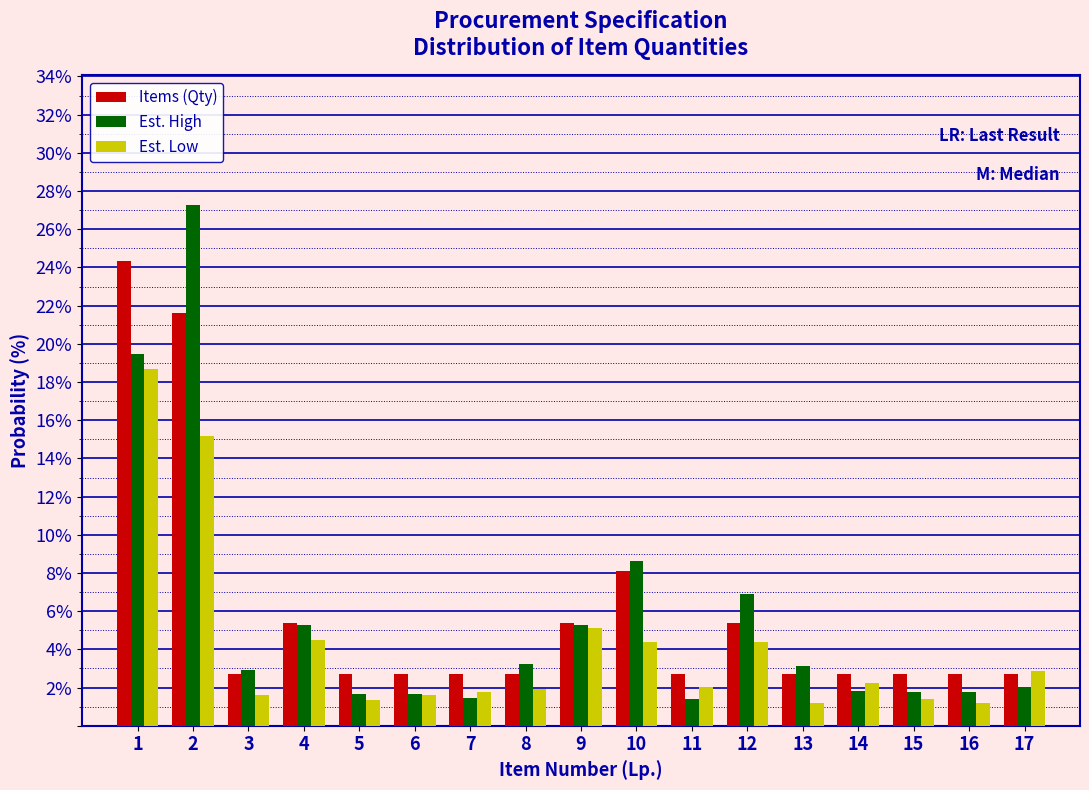

What is the average value of the Items (Qty) series?

5.9